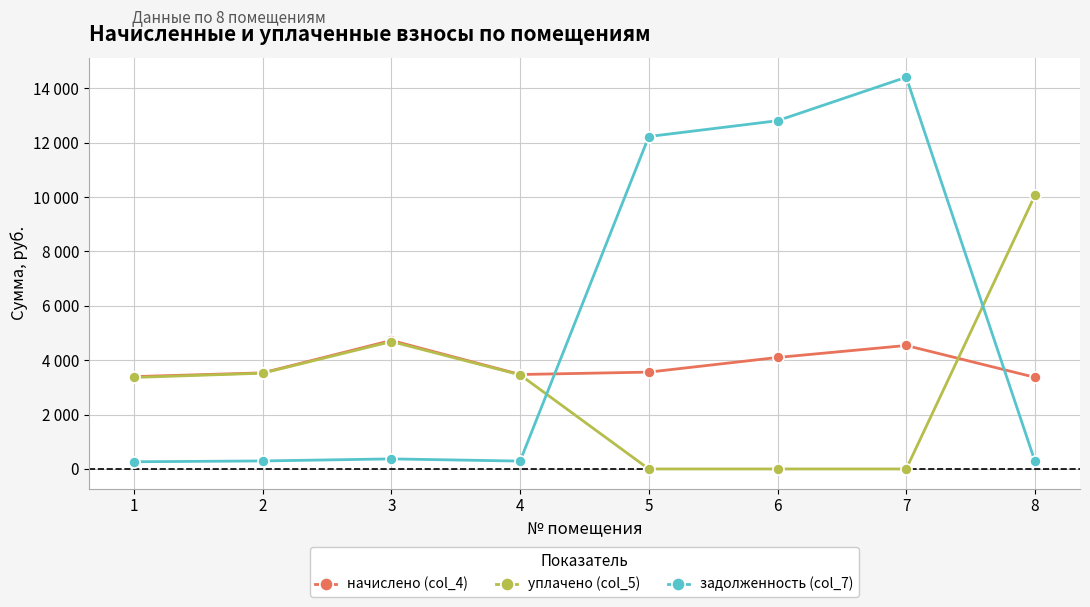

Which series has the largest total across all categories?

задолженность (col_7)